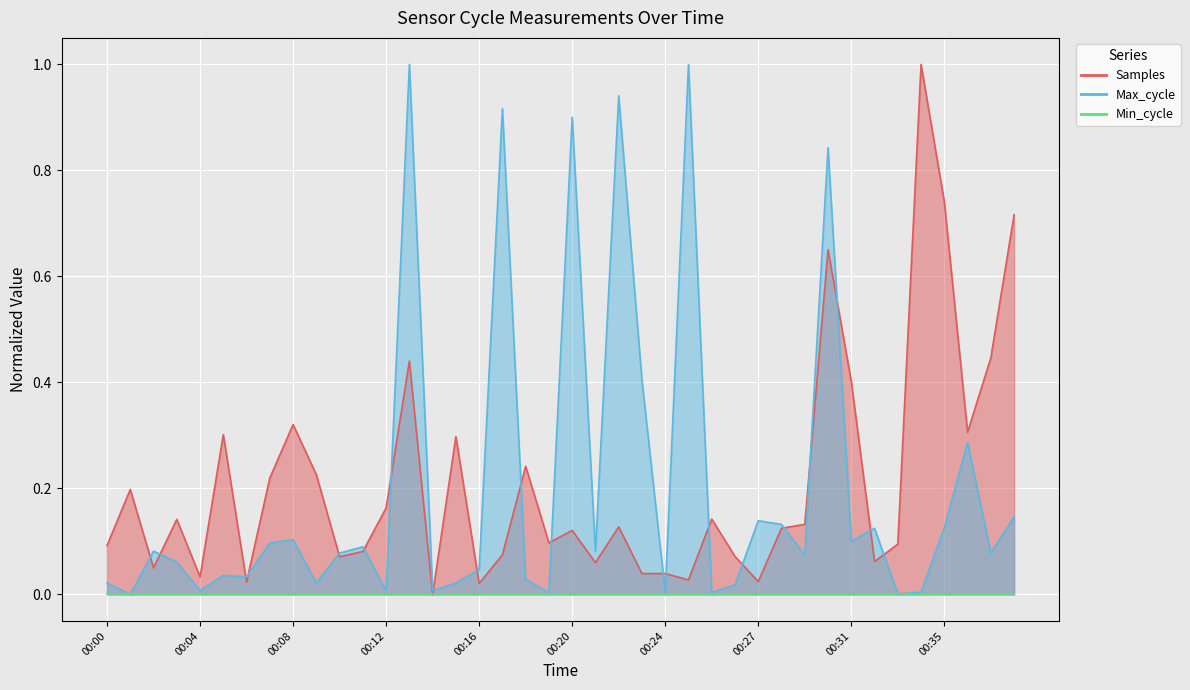

At which category is the sum across all series the highest?

00:30